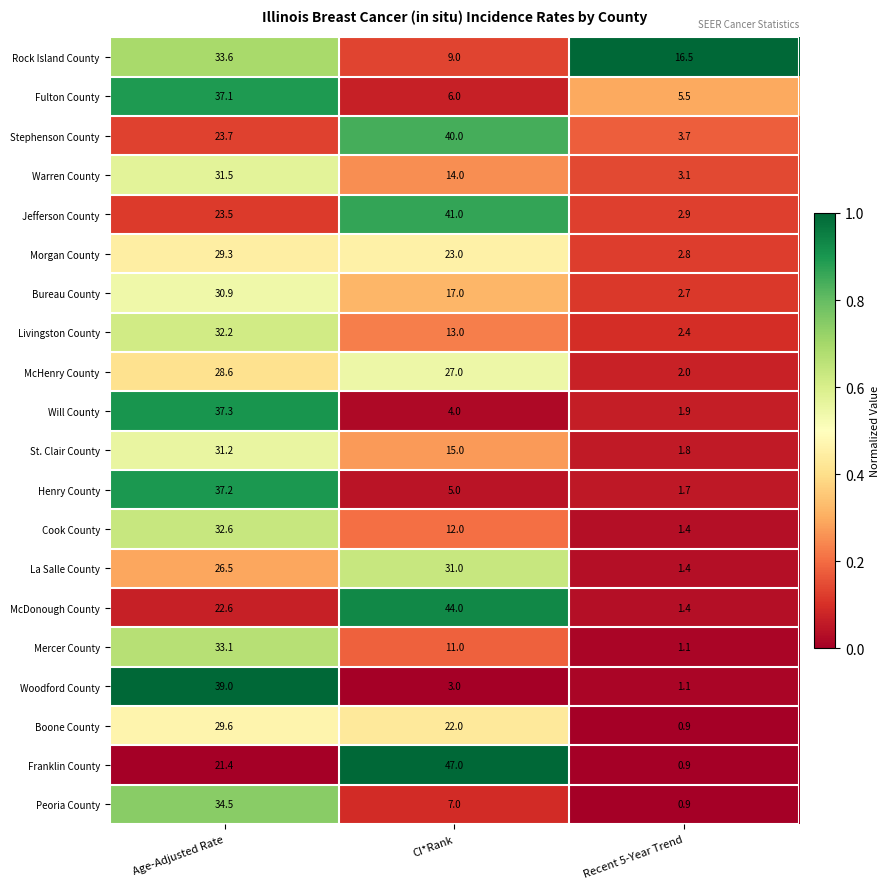

Is it true that Cook County equals 7.7 at CI*Rank?

False